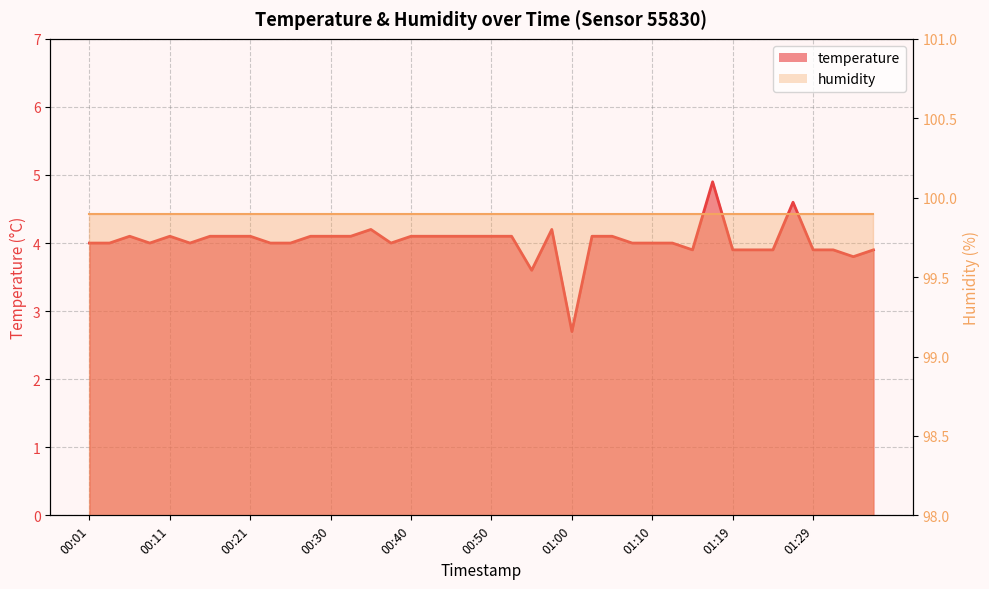

What is the value of the humidity_line point at the 11th from the left?

99.9